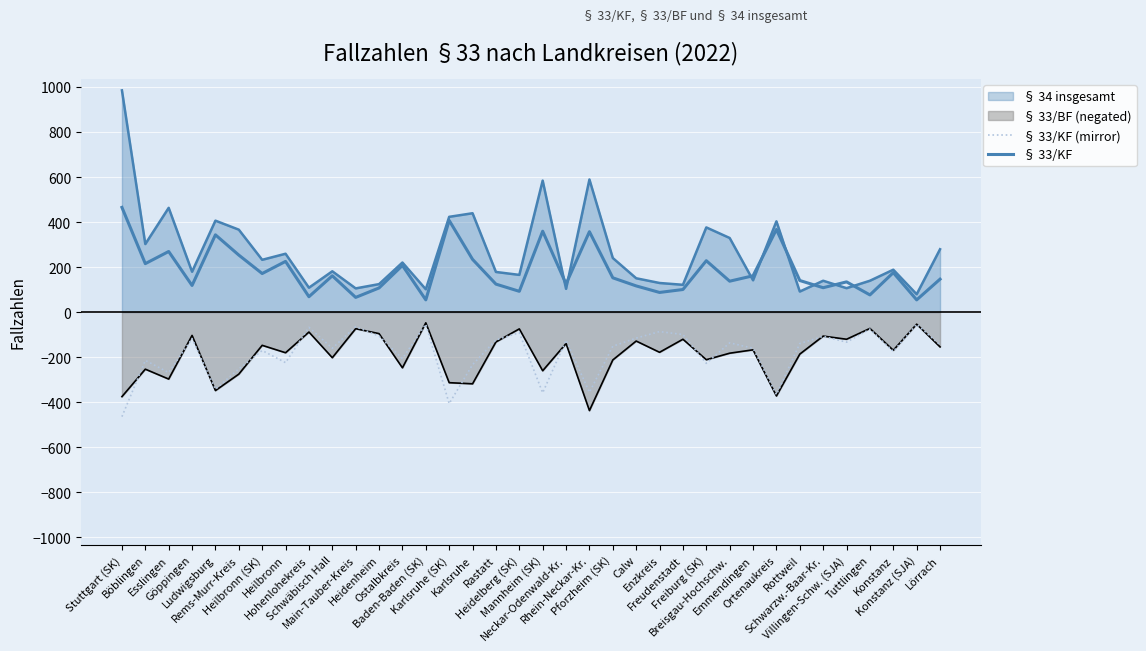

The value of § 33/KF (mirror) at Enzkreis is -87. True or false?

True